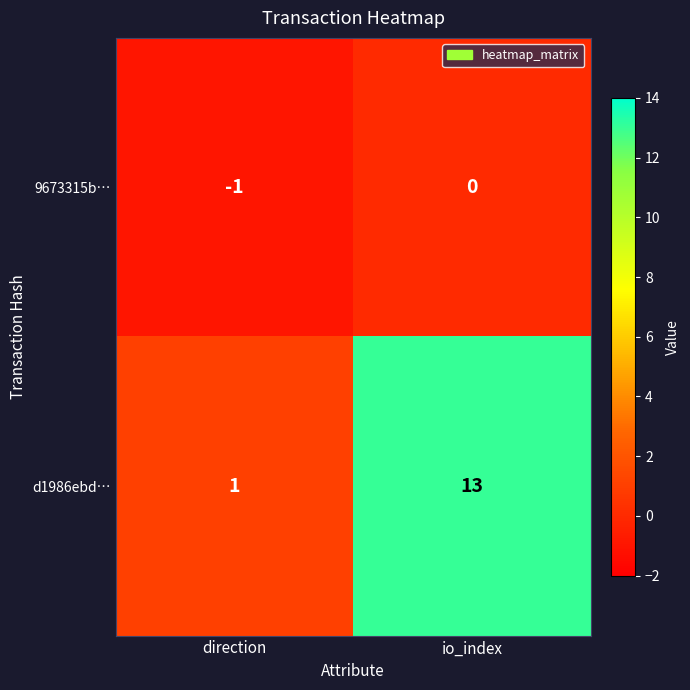

The value of 9673315b… at io_index is 0. True or false?

True